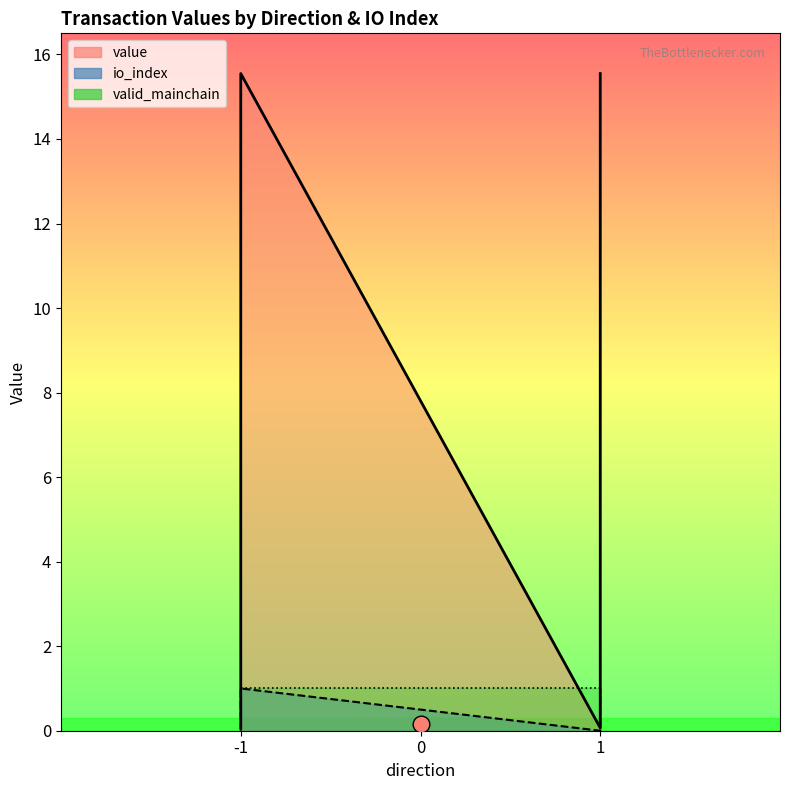

Rank the series by their maximum value, from lowest to highest.

io_index, valid_mainchain, value